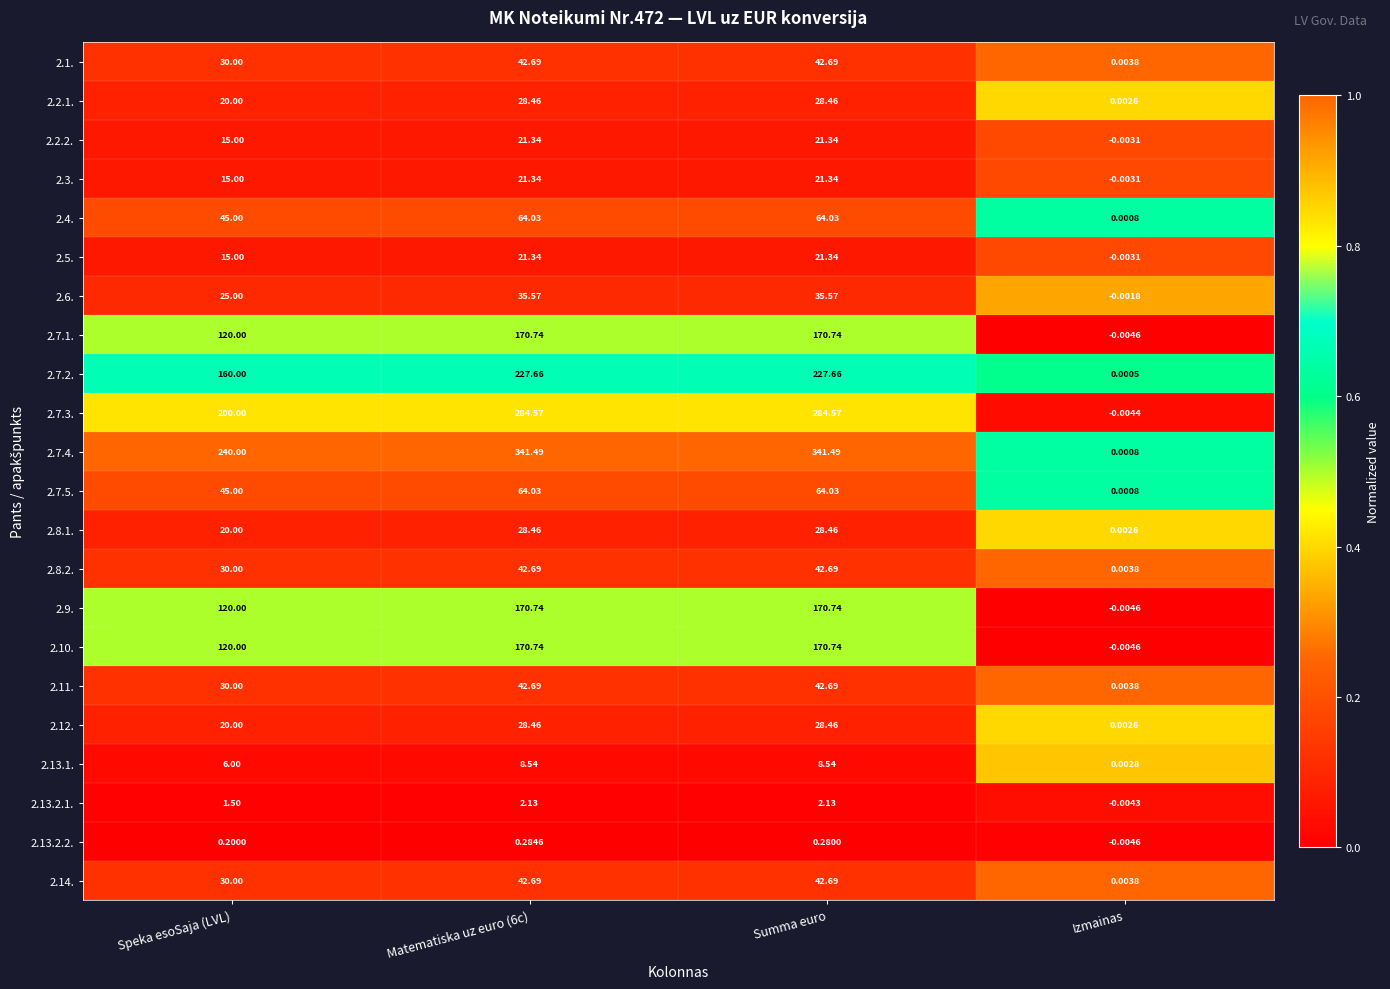

Which label corresponds to the smallest value in the chart?

Izmainas